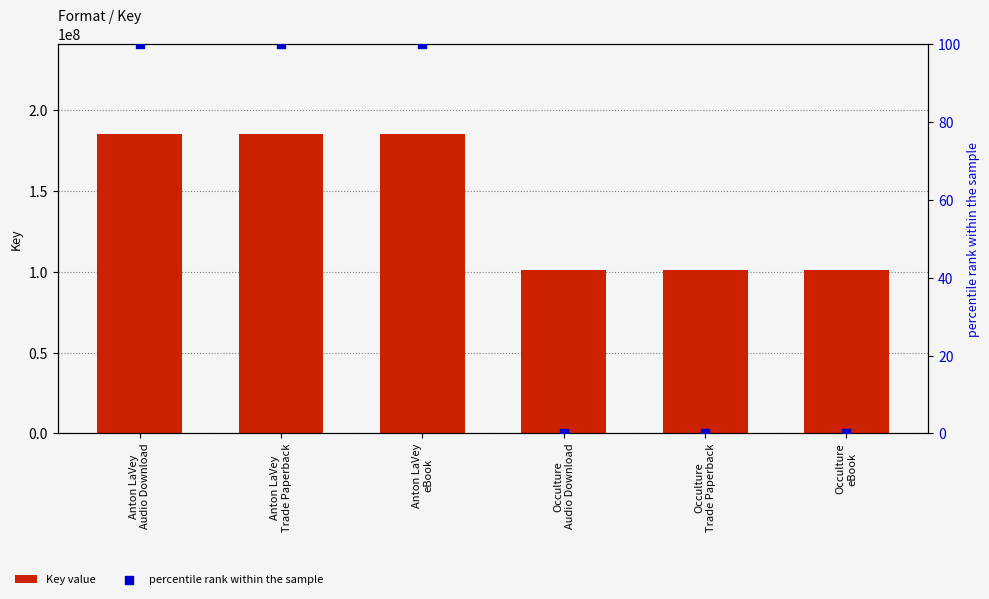

At how many categories does at least one series exceed 42573231?

6